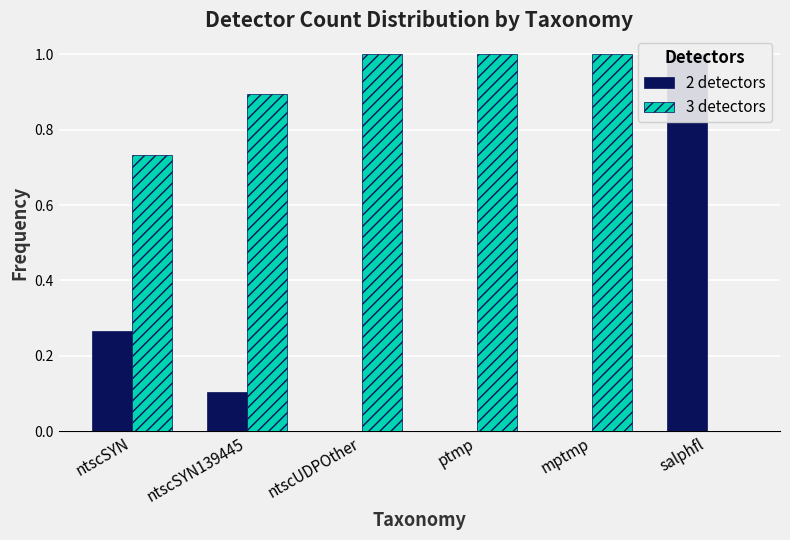

How many 3 detectors values are between 0 and 1?

6